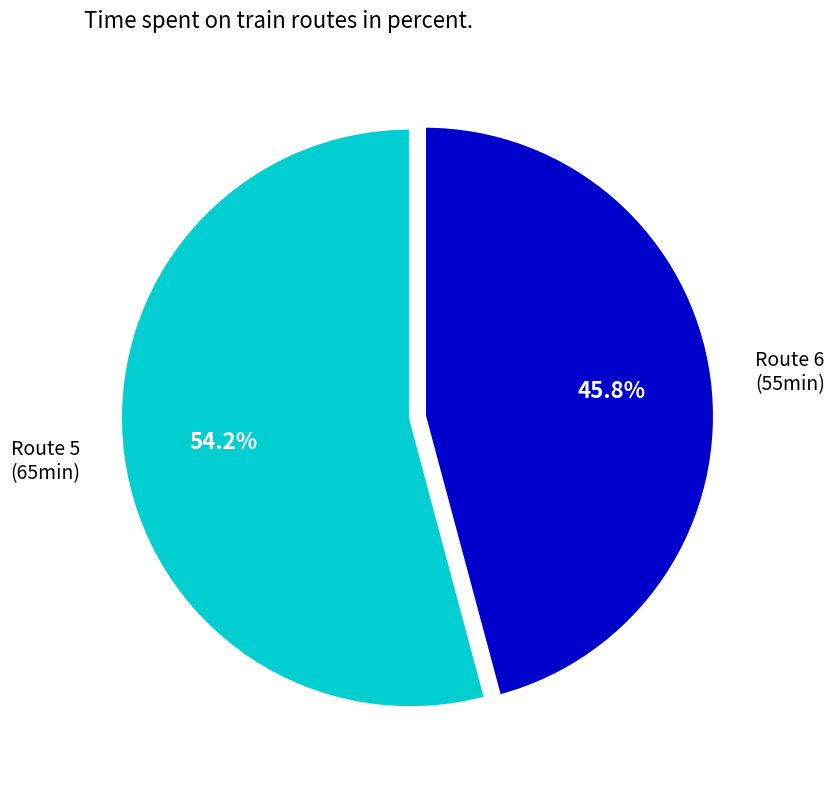

Which has a higher value, Route 5 (65min) or Route 6 (55min)?

Route 5 (65min)